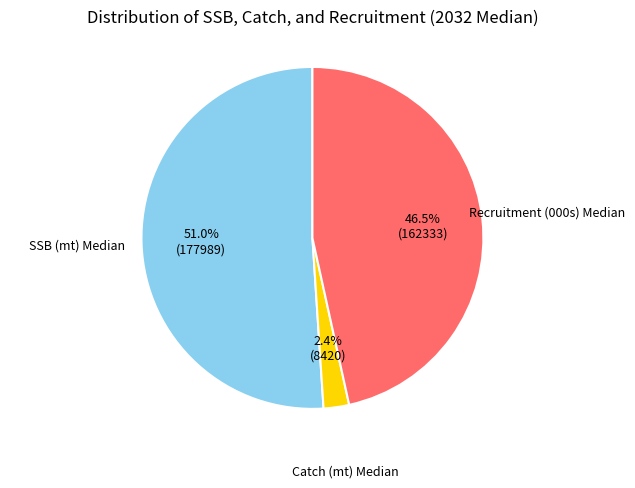

Does any single category account for the majority?

Yes